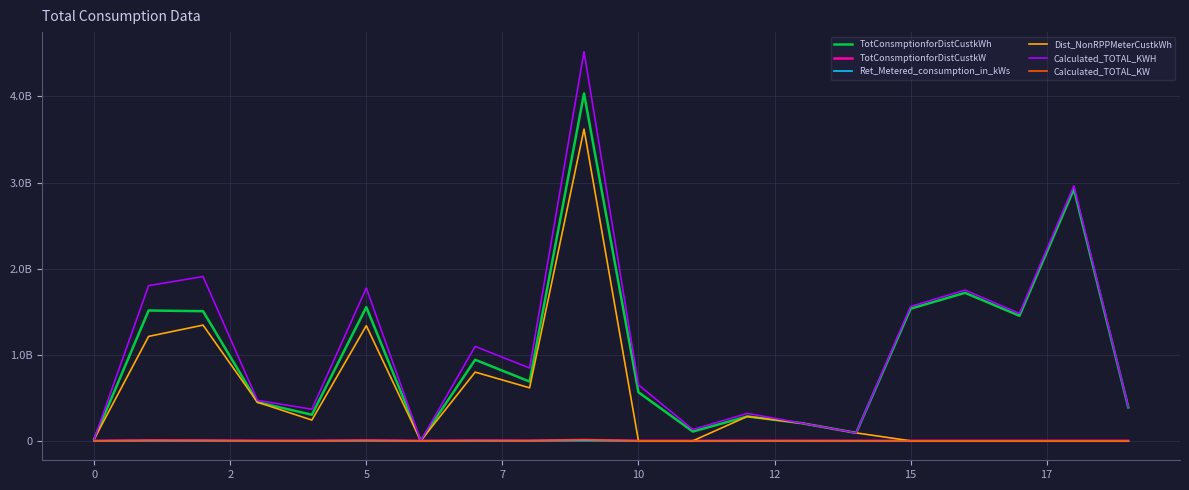

Where is Ret_Metered_consumption_in_kWs nearest to the value 700266?

5